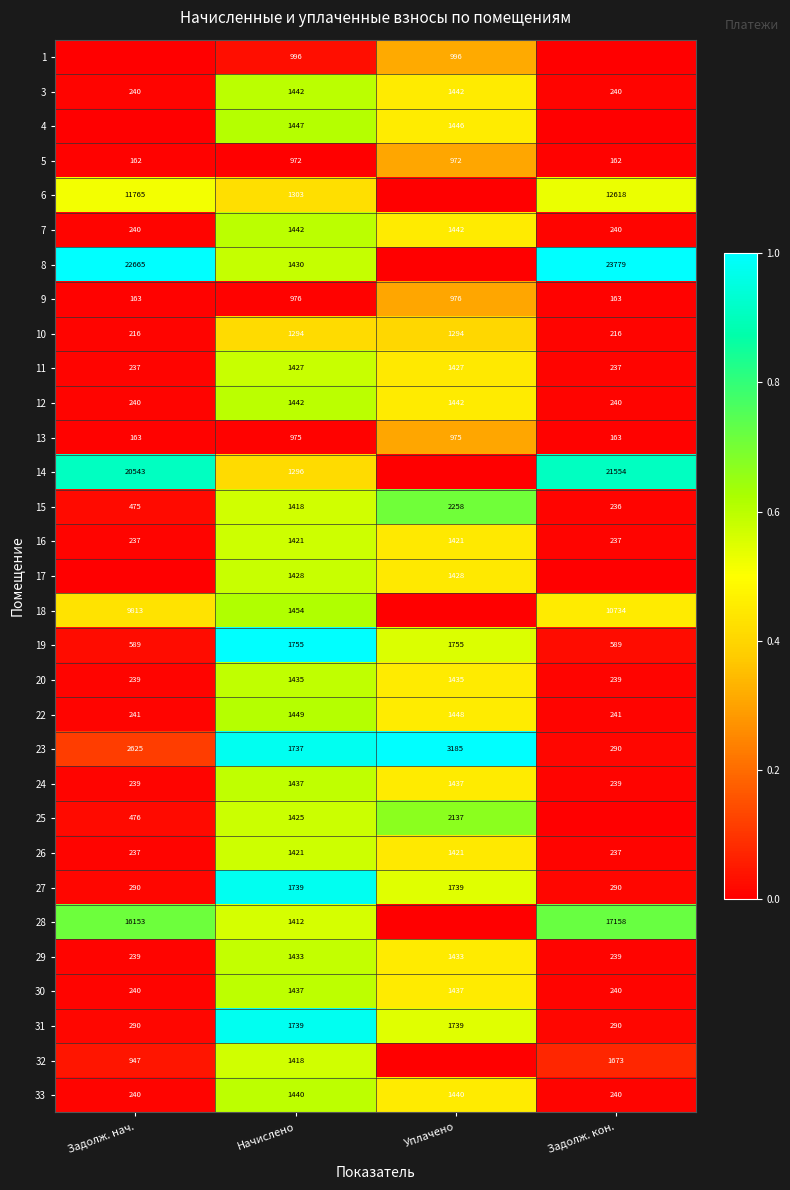

How many categories are shown in the chart?

4